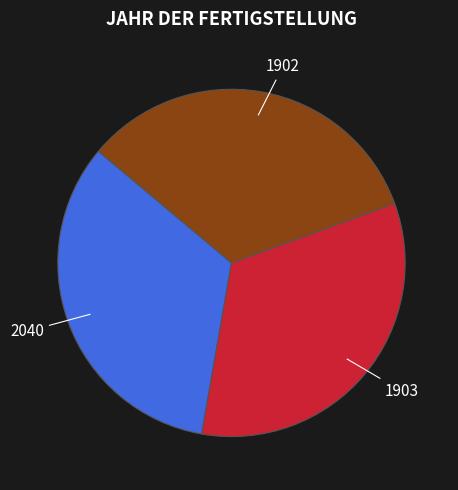

Does 2040 account for over 50% of the chart?

No